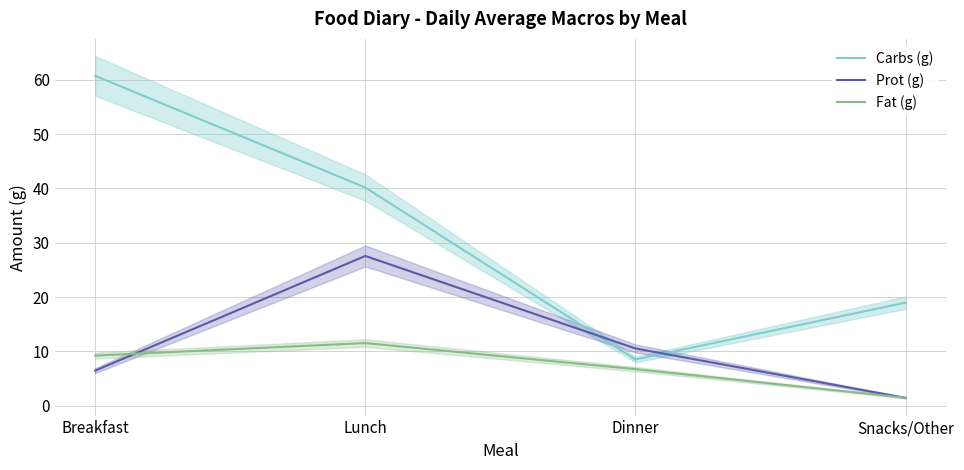

Is it true that Prot (g) equals 48.9 at Lunch?

False